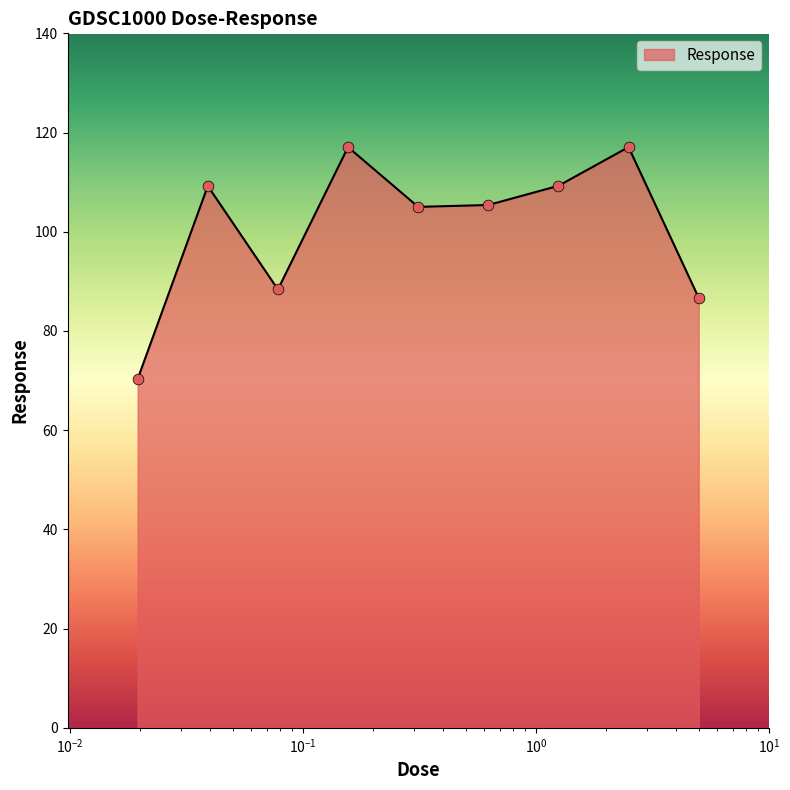

What is the difference between the maximum and minimum values?

46.7